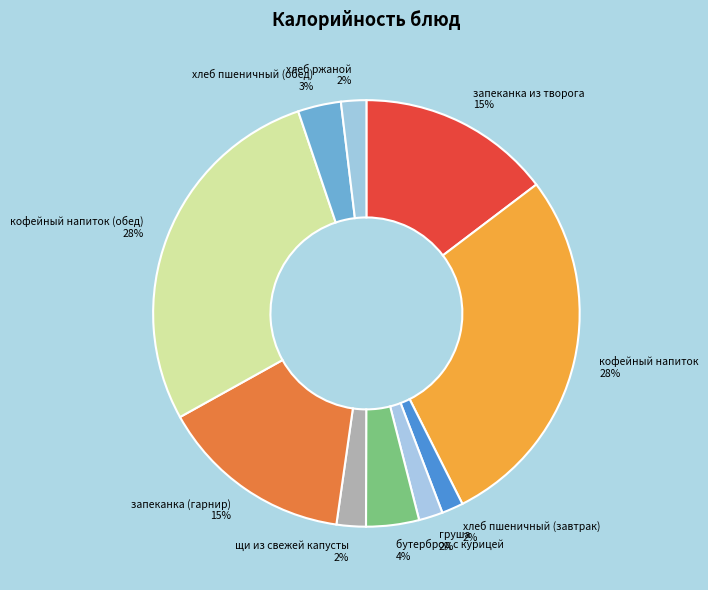

Is it true that кофейный напиток 28% is 28% of the pie?

True